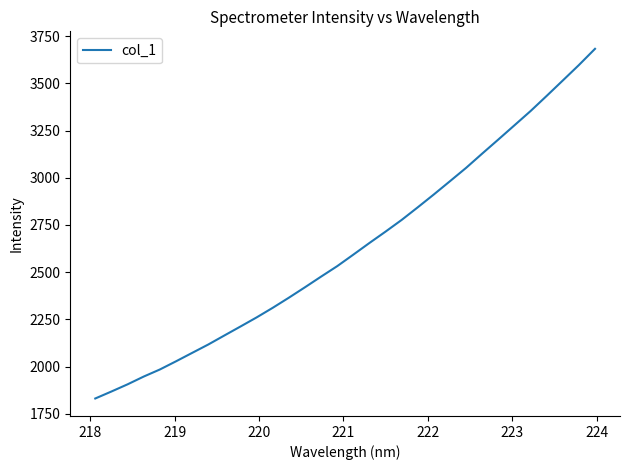

True or false: the data has more than 2 interior local peaks.

False